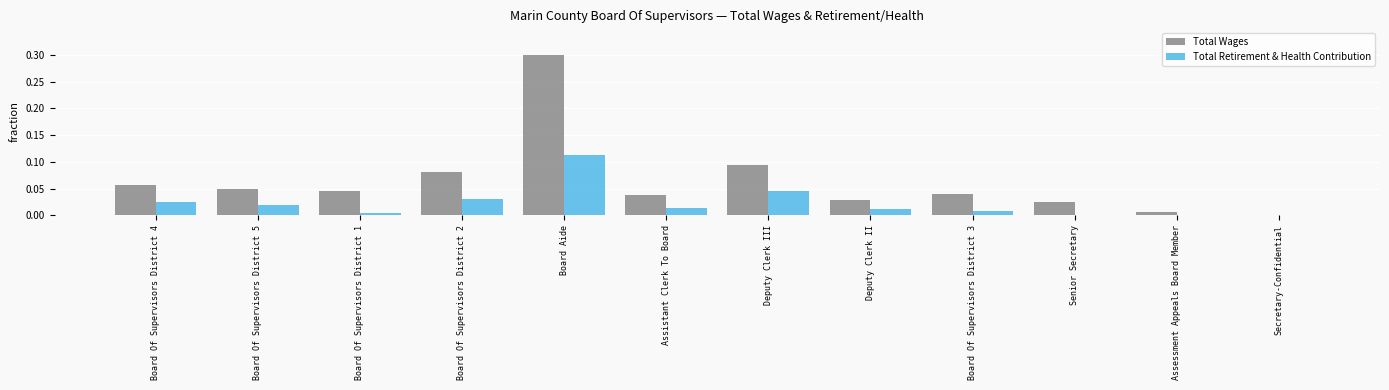

How many groups of bars are there?

12